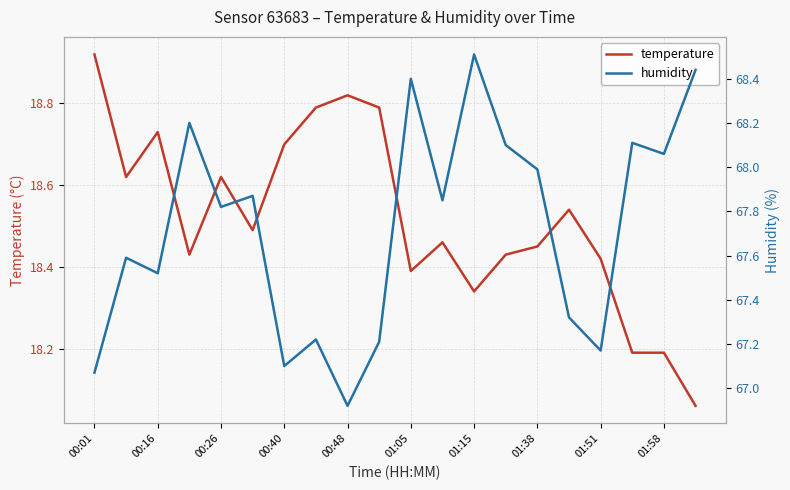

At which label is humidity closest to 67?

00:01